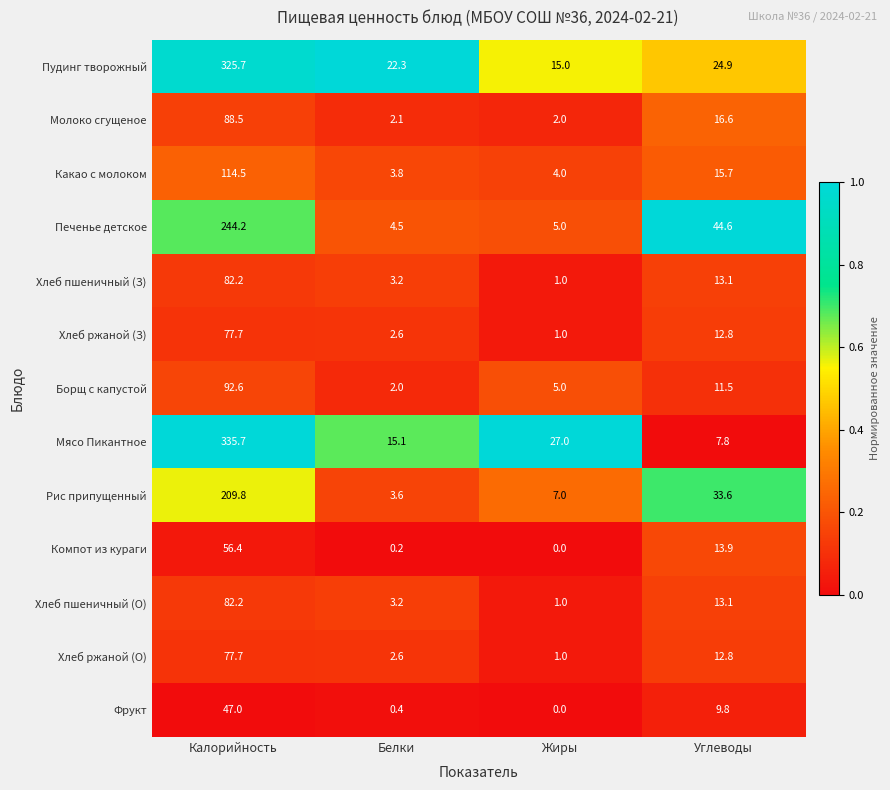

The Печенье детское series shows 340.8 at Калорийность. True or false?

False